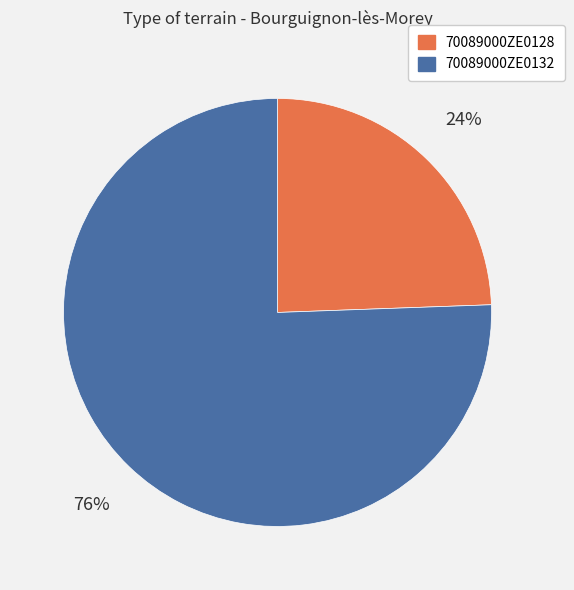

Rank the categories by value from highest to lowest.

70089000ZE0132, 70089000ZE0128